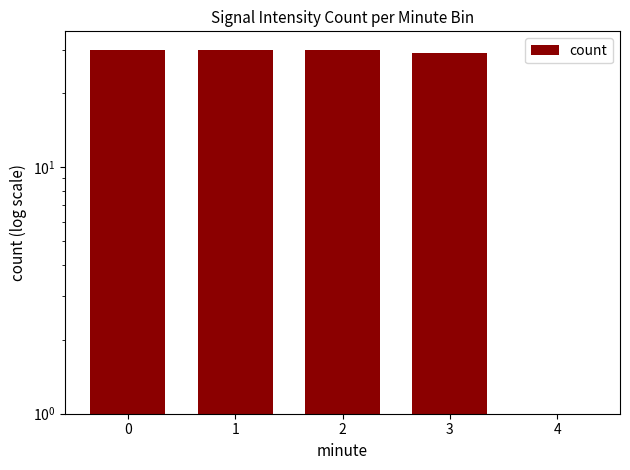

Reading left to right, what are all the values shown in this chart?

0=30	1=30	2=30	3=29	4=1